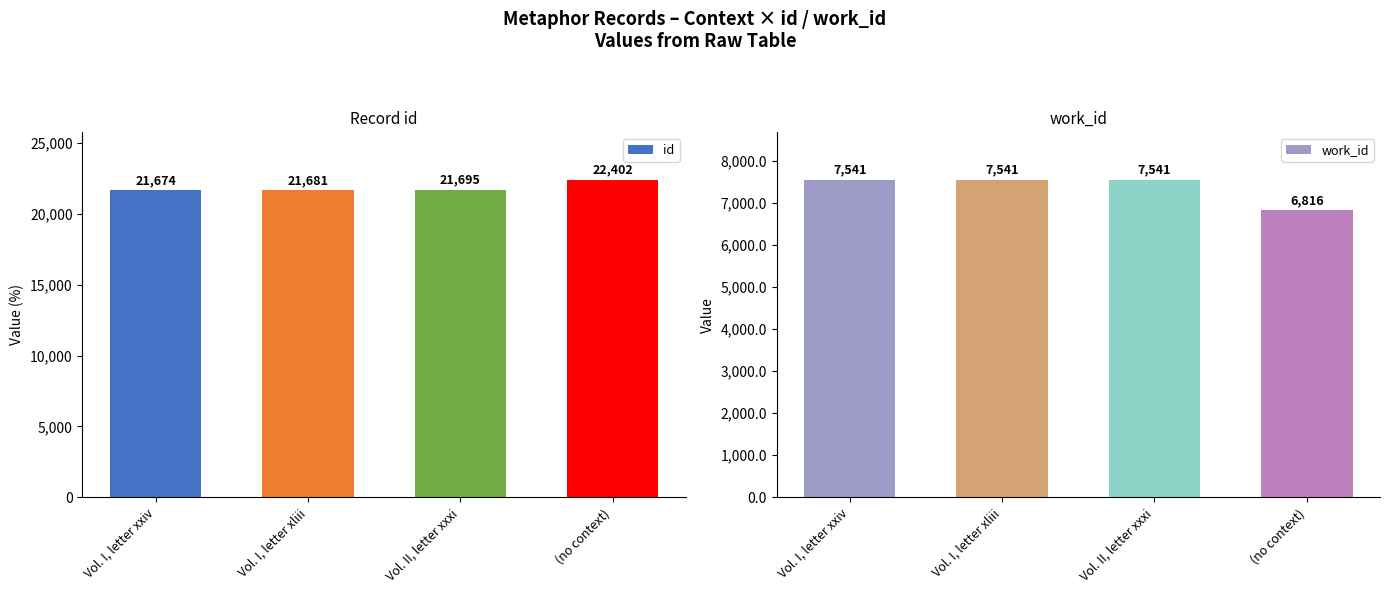

Between Vol. II, letter xxxi and (no context), which is larger?

(no context)